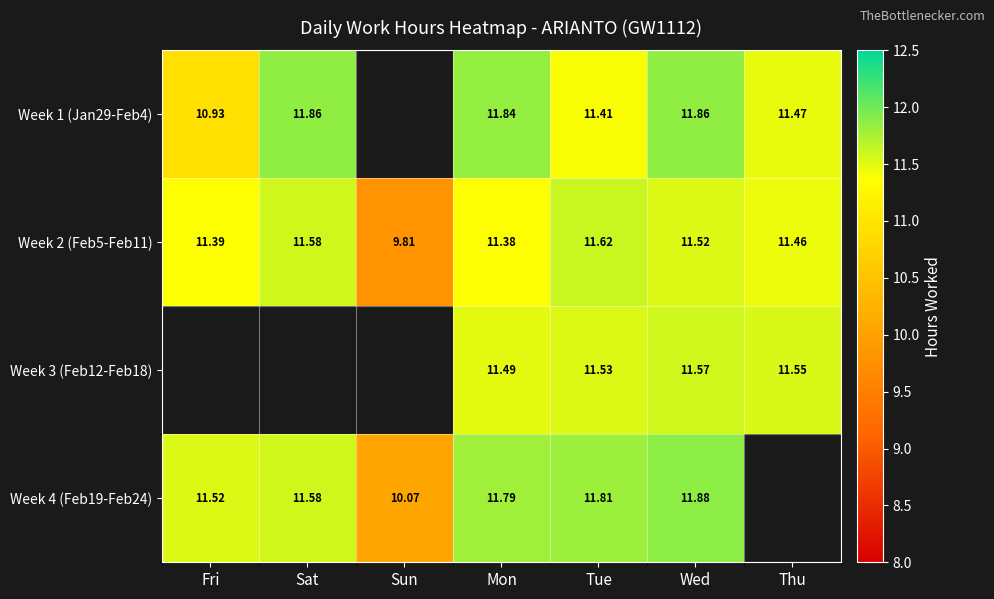

Count the number of categories in the chart.

7